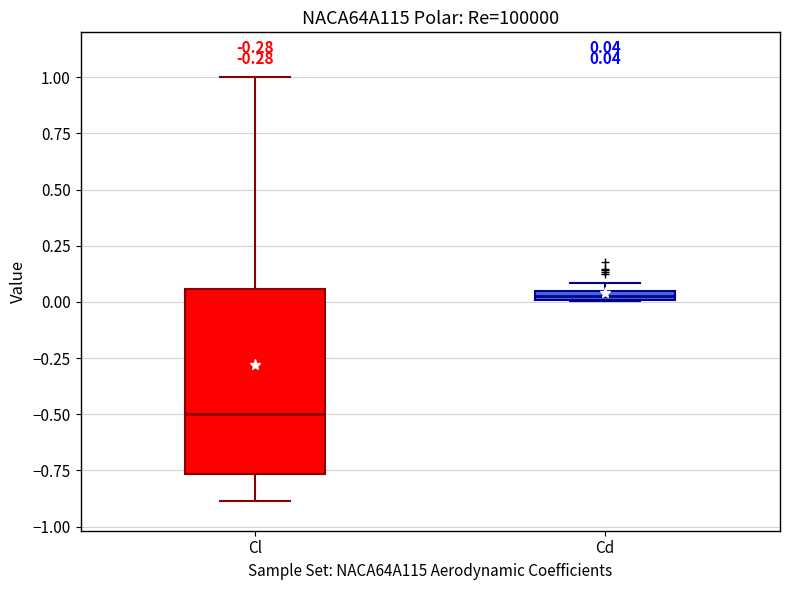

Which box has the highest median line?

Cd